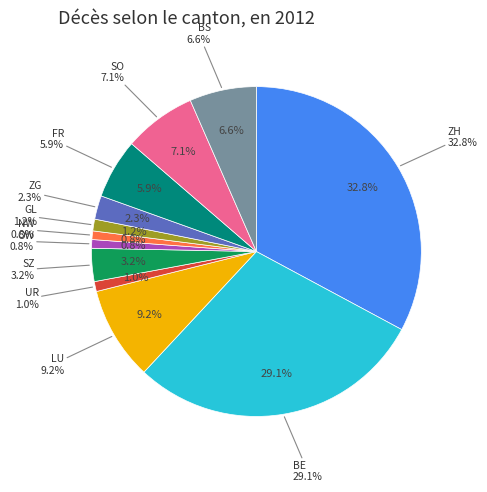

Is it true that 7 is 1% of the pie?

True